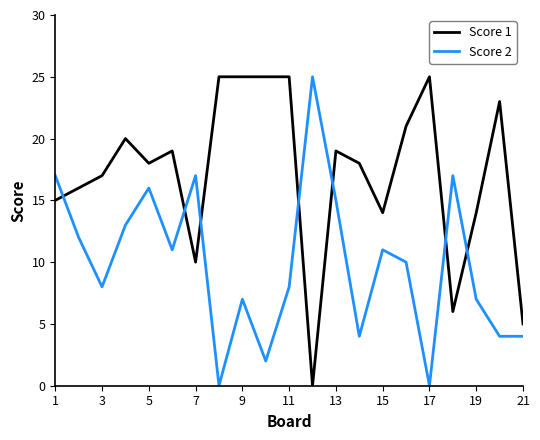

Which series has the largest total across all categories?

Score 1